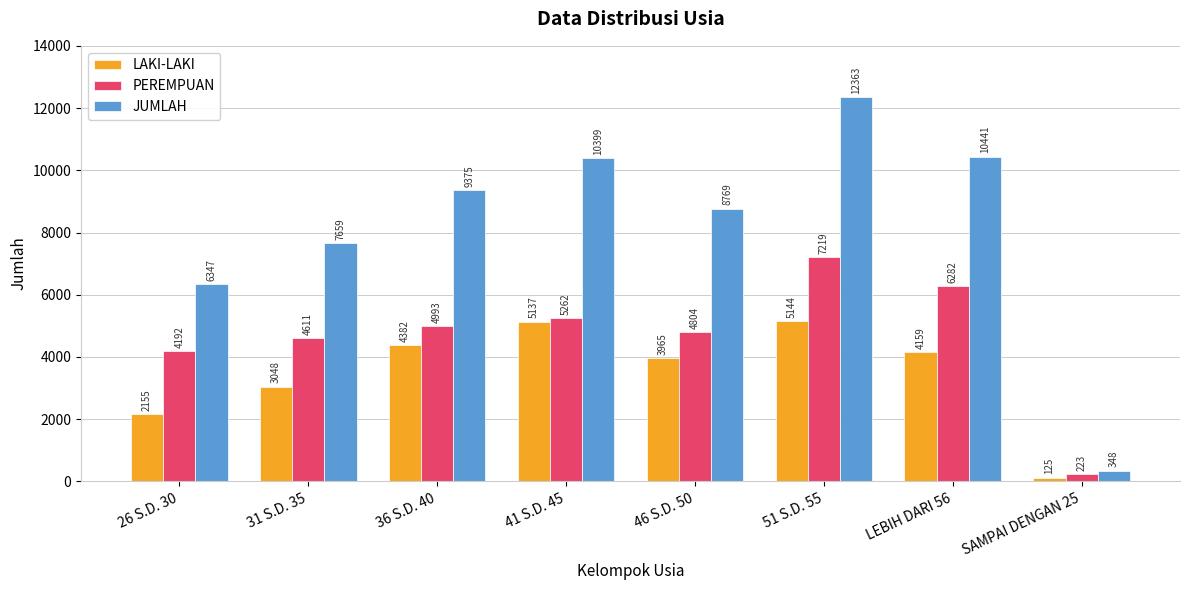

How many series are shown in this chart?

3